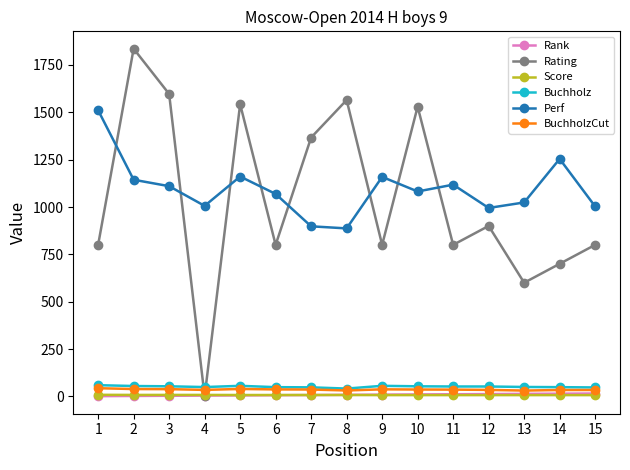

Which series has the widest spread of values?

Rating